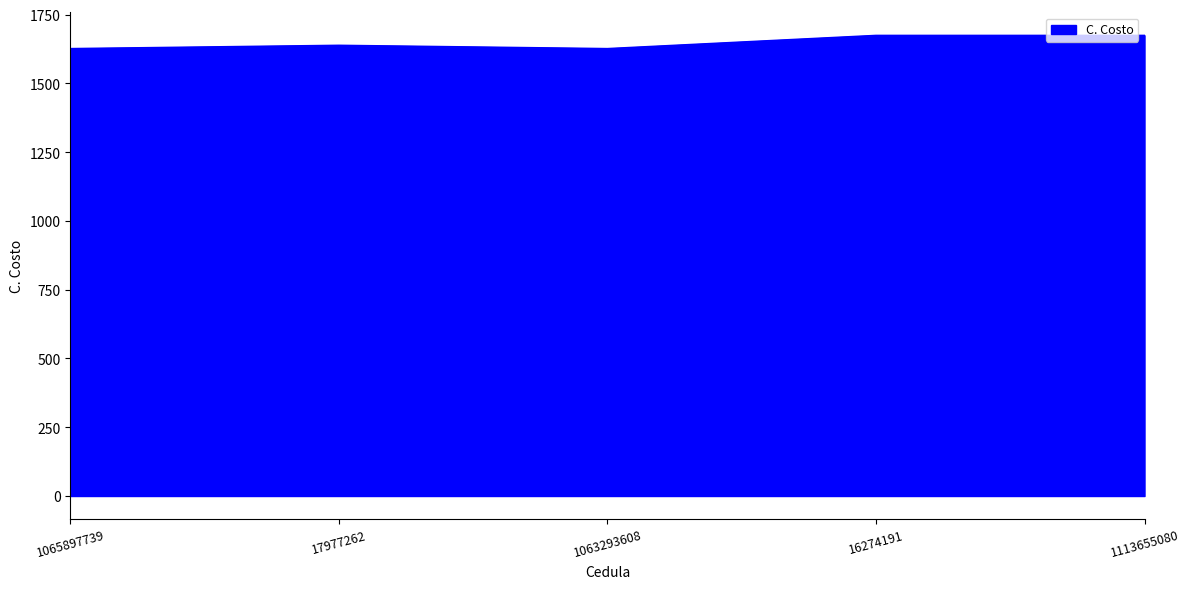

What is the minimum value shown in the chart?

1627